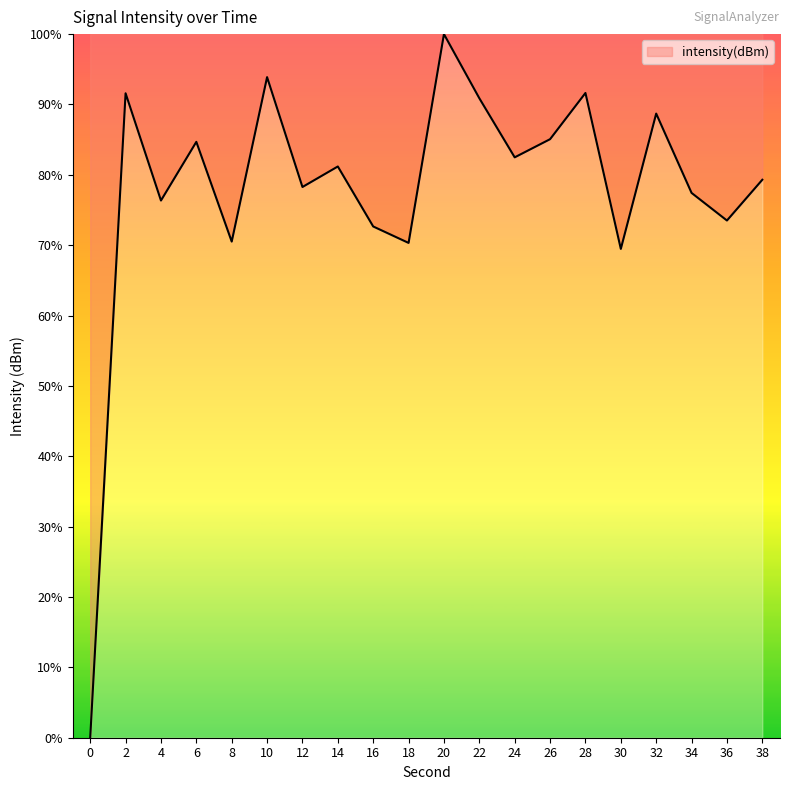

What value does the data have at 16?

72.7